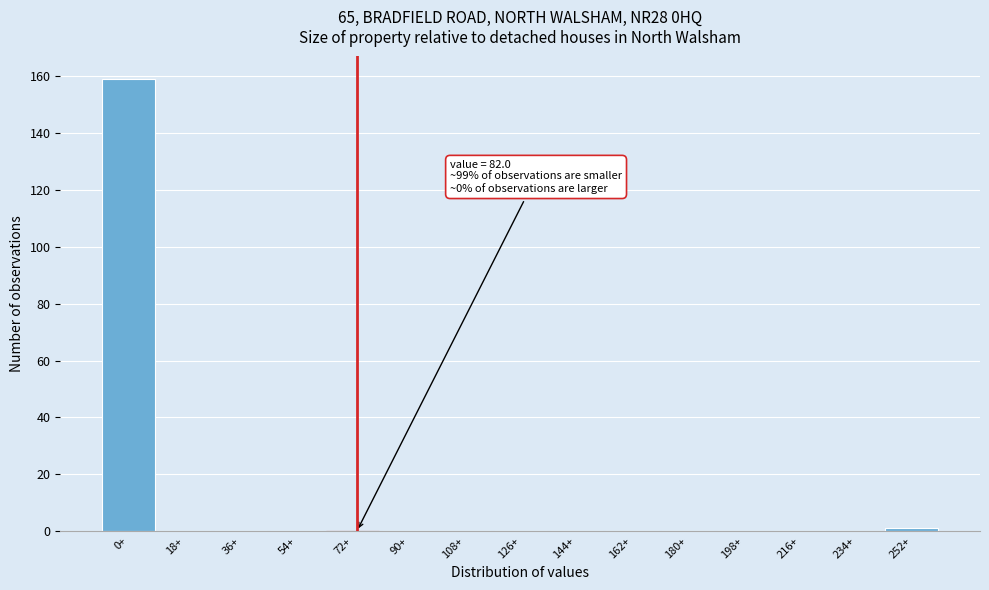

Reading left to right, list all the values displayed in this chart.

0+=159	18+=0	36+=0	54+=0	72+=0	90+=0	108+=0	126+=0	144+=0	162+=0	180+=0	198+=0	216+=0	234+=0	252+=1